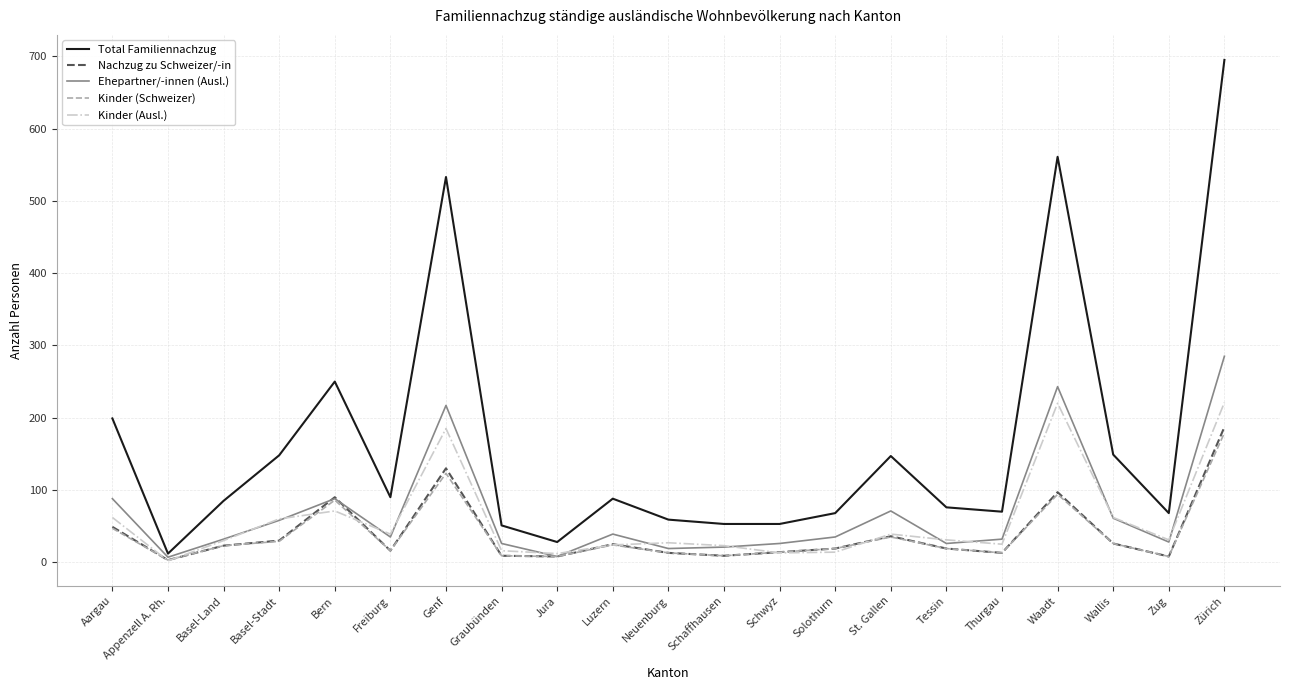

What position from the right is Basel-Land?

19